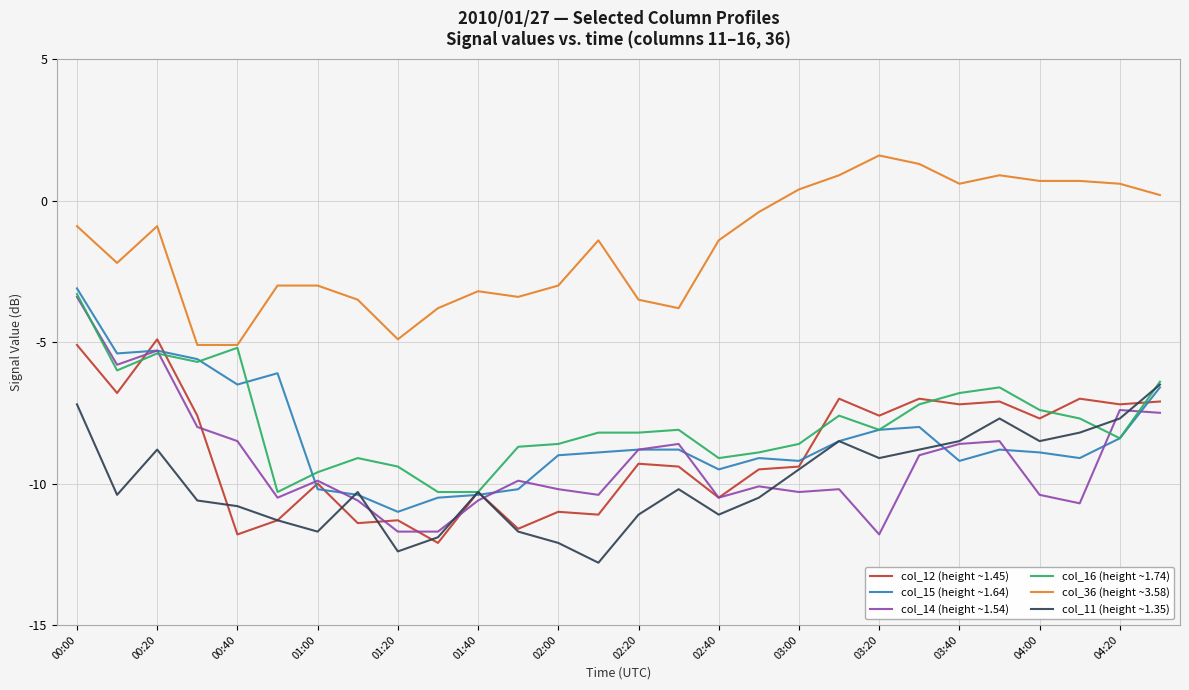

What is the average value of the col_14 (height ~1.54) series?

-9.2